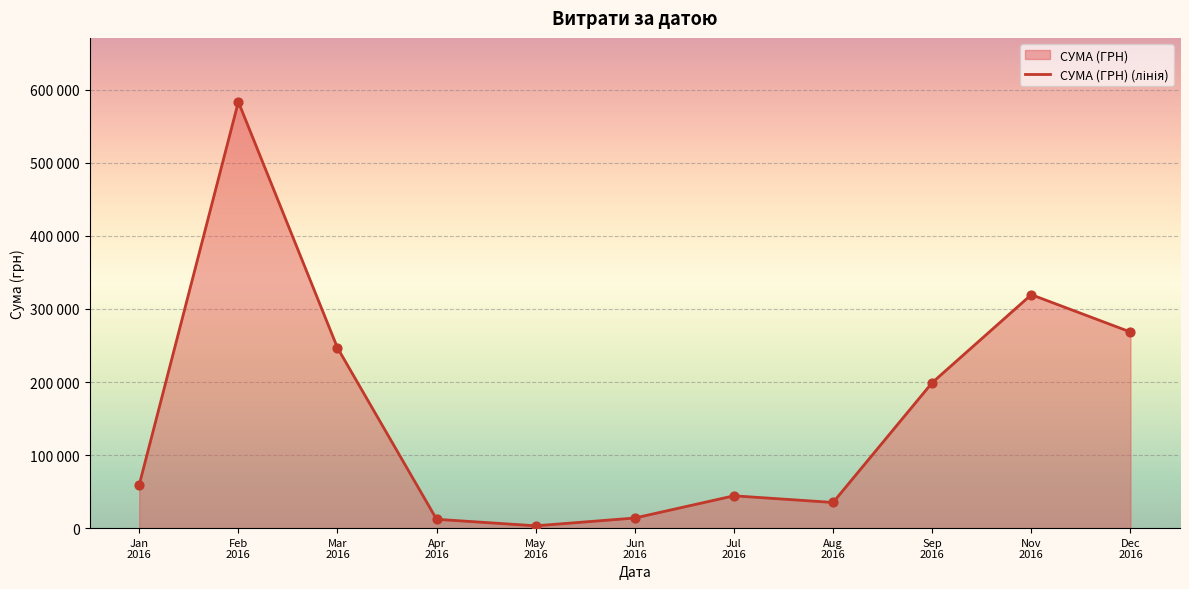

Between 11.07.2016 and 25.04.2016, which is larger?

11.07.2016